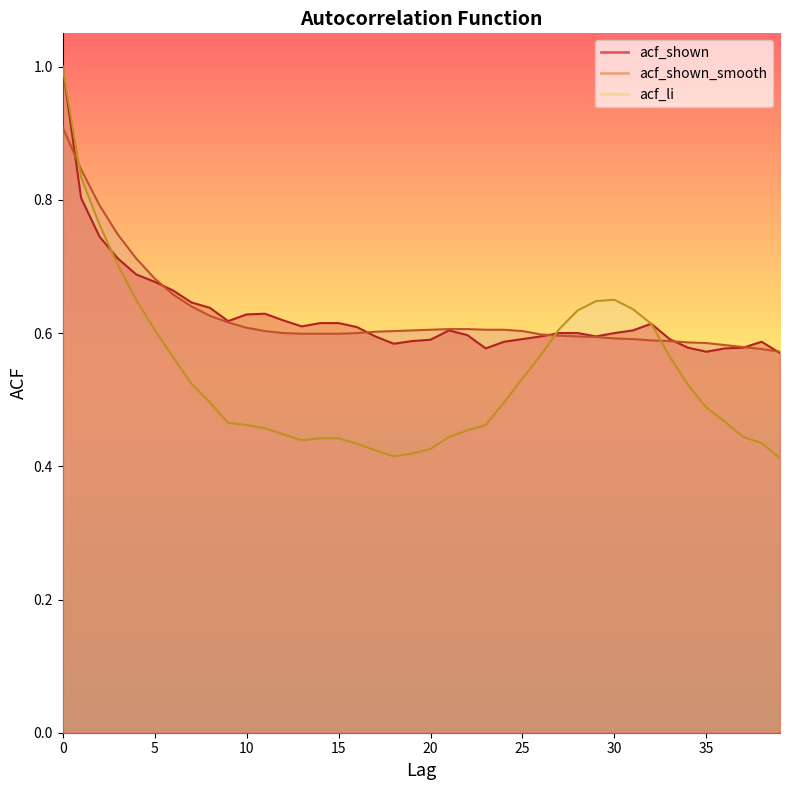

Which category has the lowest value across all series?

39